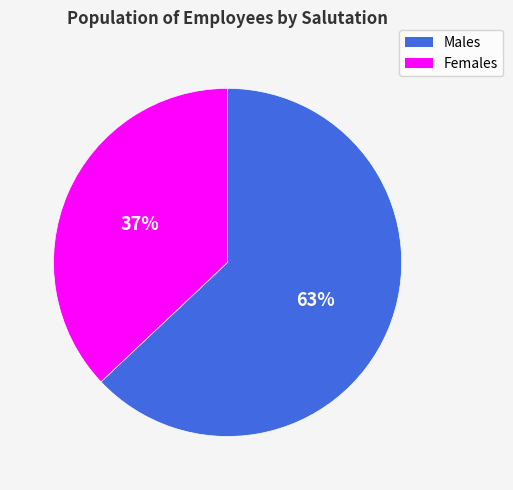

To the nearest percent, what is the average slice percentage?

50%